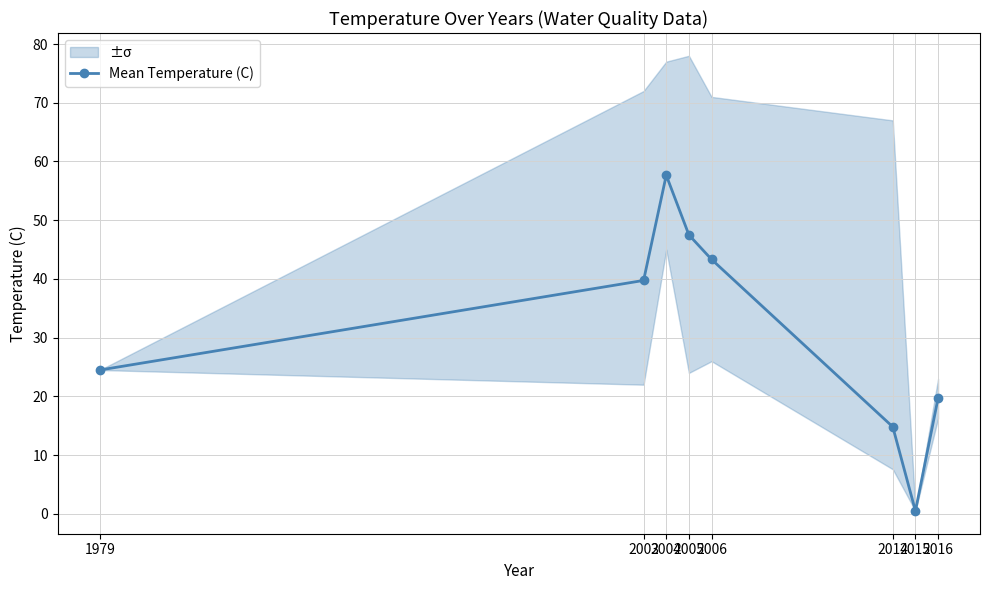

List the labels in order of value, largest first.

2004, 2005, 2006, 2003, 1979, 2016, 2014, 2015